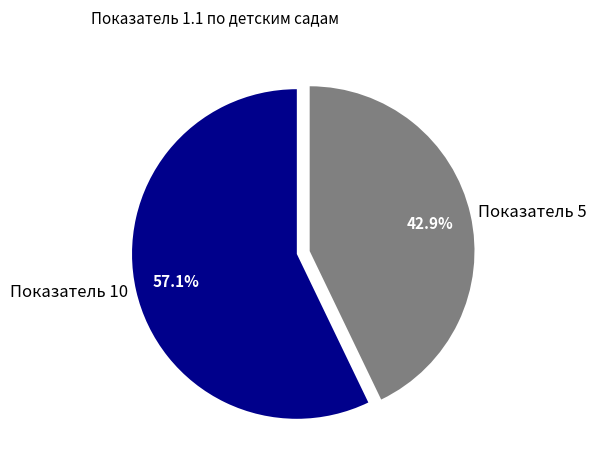

Is there any slice that represents more than half of the pie?

Yes